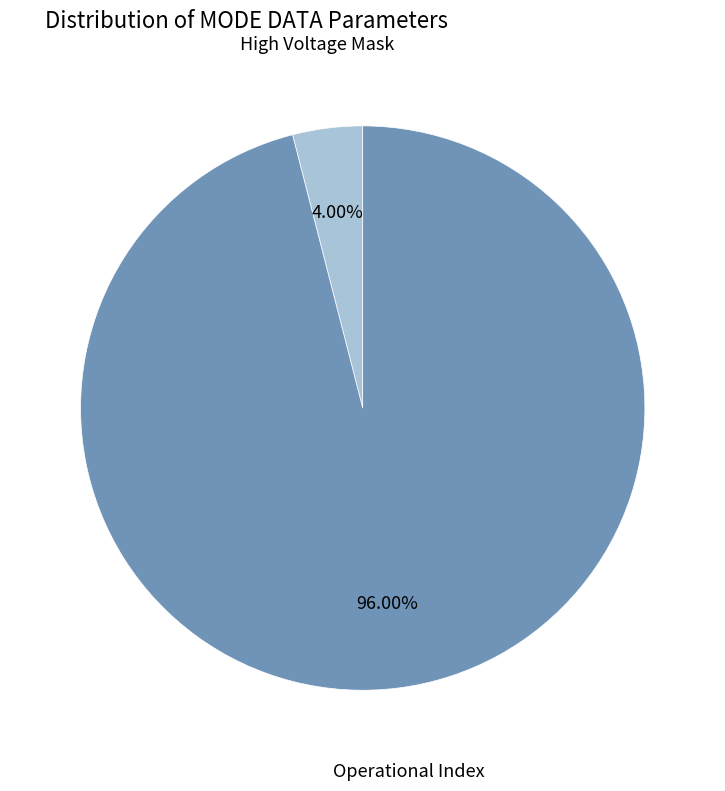

Which category has the smallest portion of the pie?

High Voltage Mask